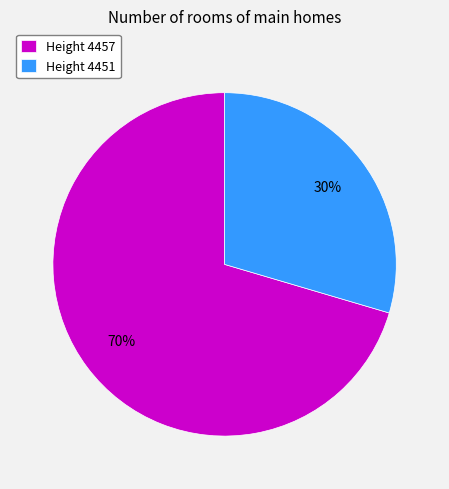

How many segments does this pie chart have?

2